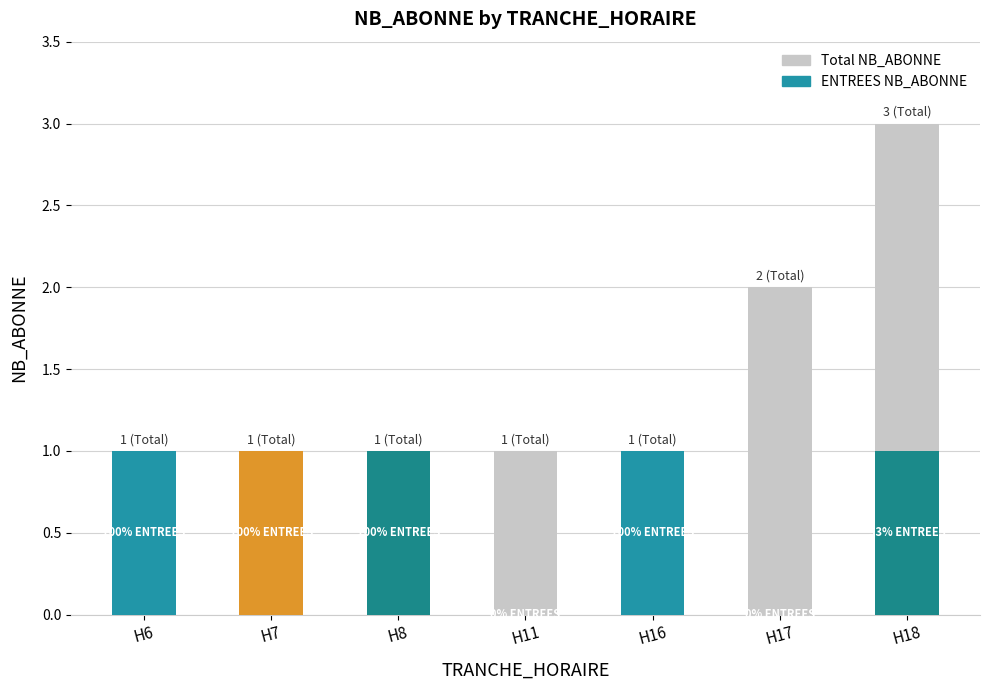

What is the difference between the maximum and minimum values?

2